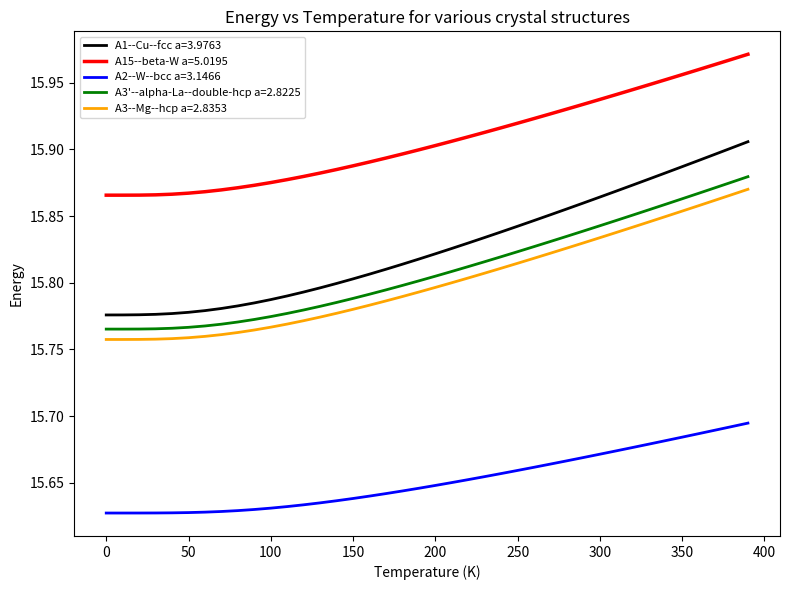

Which series has the largest total across all categories?

A15--beta-W a=5.0195